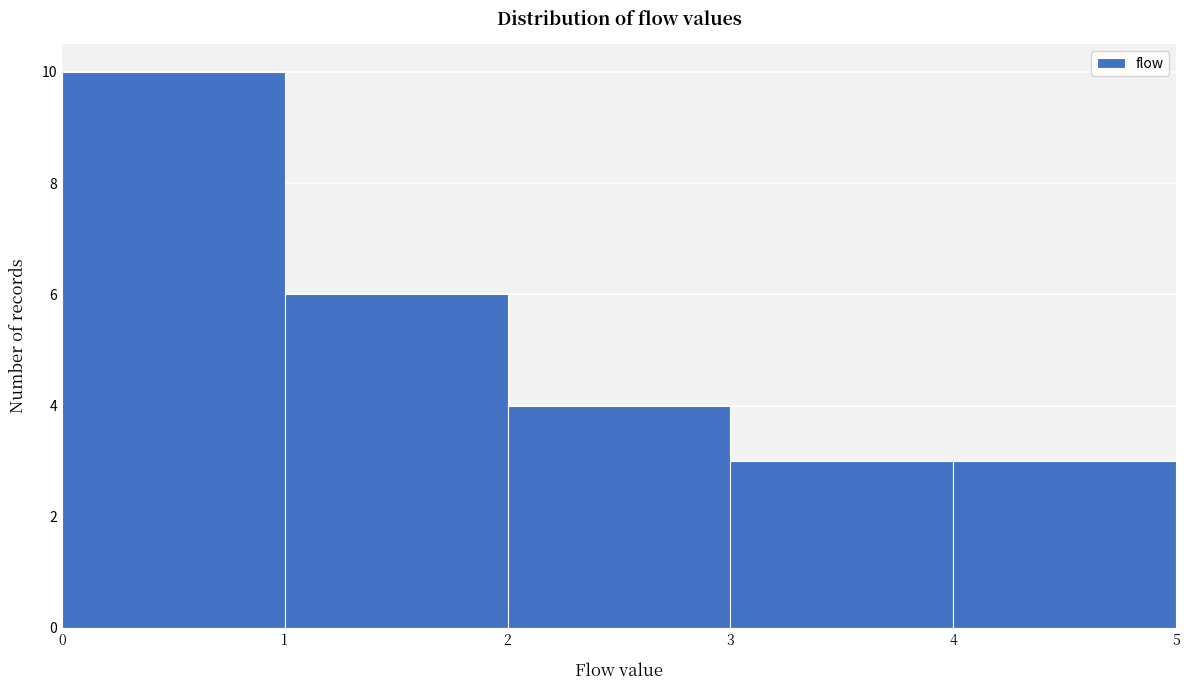

Reading left to right, list every bar in this chart as the range it spans on the x-axis followed by its height. The values are not printed on the chart, so give them approximately, as read against the axis.

0 to 1: 10
1 to 2: 6
2 to 3: 4
3 to 4: 3
4 to 5: 3